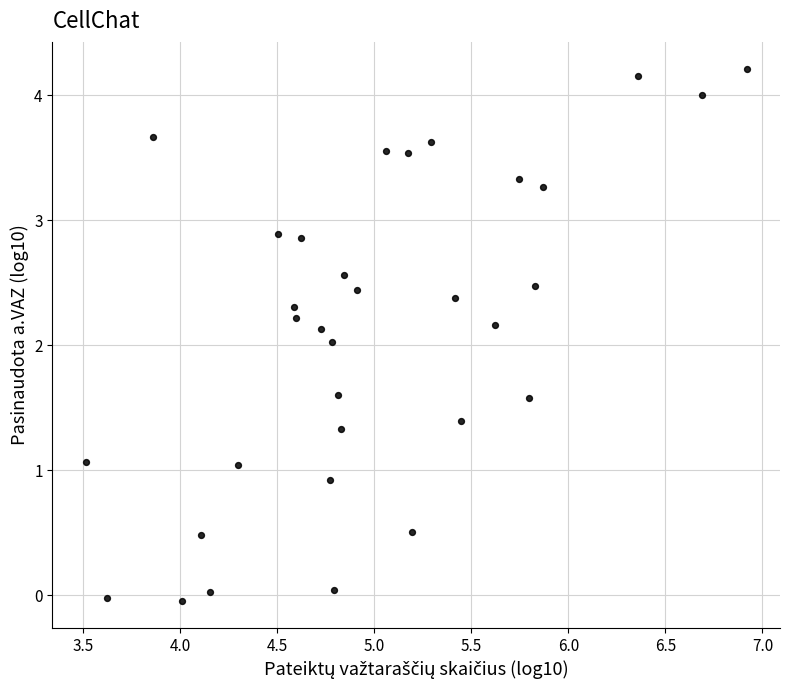

What is the range of X values (max minus min)?

3.4